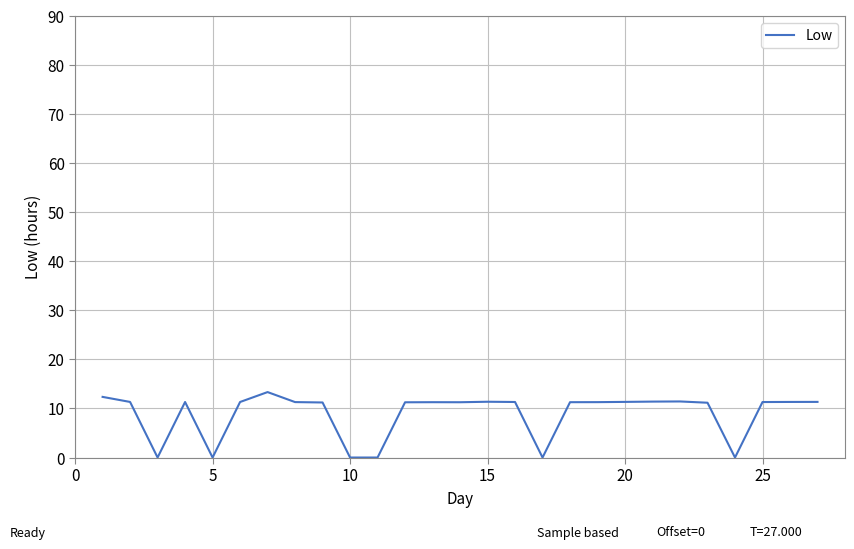

What is the greatest value displayed?

13.3